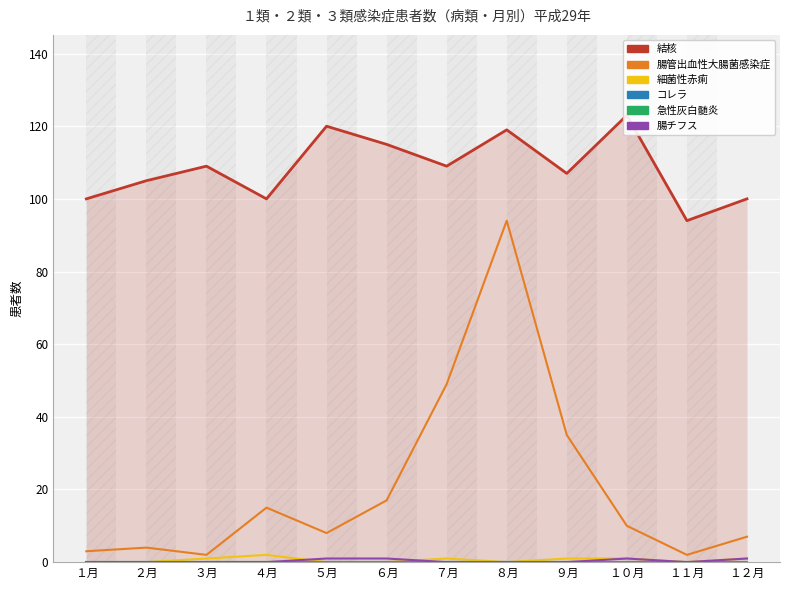

Reading left to right, list all the values displayed in this chart.

結核: 100	105	109	100	120	115	109	119	107	123	94	100
腸管出血性大腸菌感染症: 3	4	2	15	8	17	49	94	35	10	2	7
細菌性赤痢: 0	0	1	2	0	0	1	0	1	1	0	1
コレラ: 0	0	0	0	0	0	0	0	0	0	0	0
急性灰白髄炎: 0	0	0	0	0	0	0	0	0	0	0	0
腸チフス: 0	0	0	0	1	1	0	0	0	1	0	1